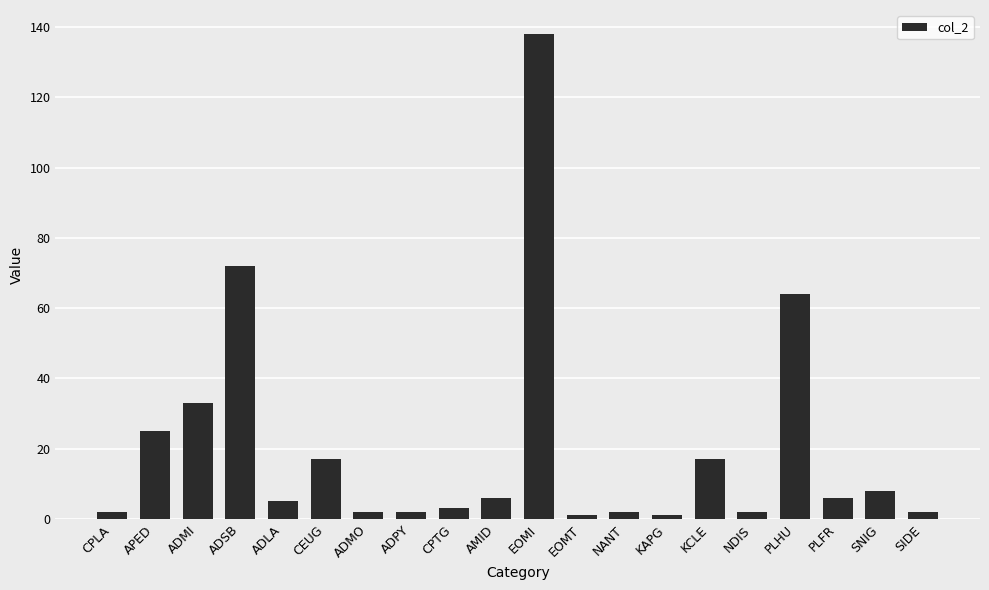

What is the value of the 18th bar from the left?

6